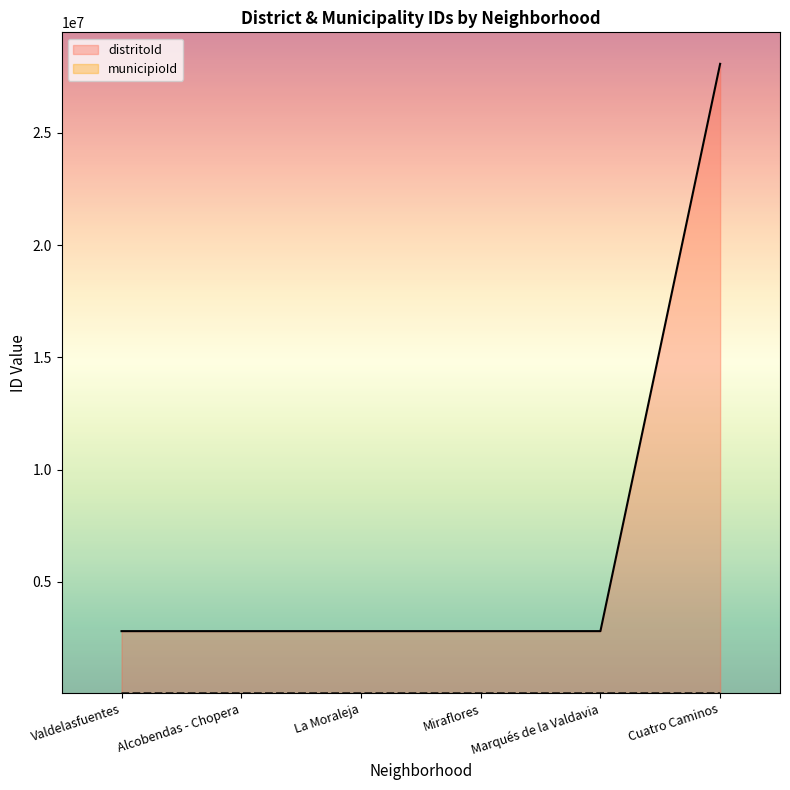

Reading left to right, transcribe all the data shown in this chart.

distritoId: Valdelasfuentes=2800601	Alcobendas - Chopera=2800601	La Moraleja=2800601	Miraflores=2800601	Marqués de la Valdavia=2800601	Cuatro Caminos=28079606
municipioId: Valdelasfuentes=28006	Alcobendas - Chopera=28006	La Moraleja=28006	Miraflores=28006	Marqués de la Valdavia=28006	Cuatro Caminos=28079